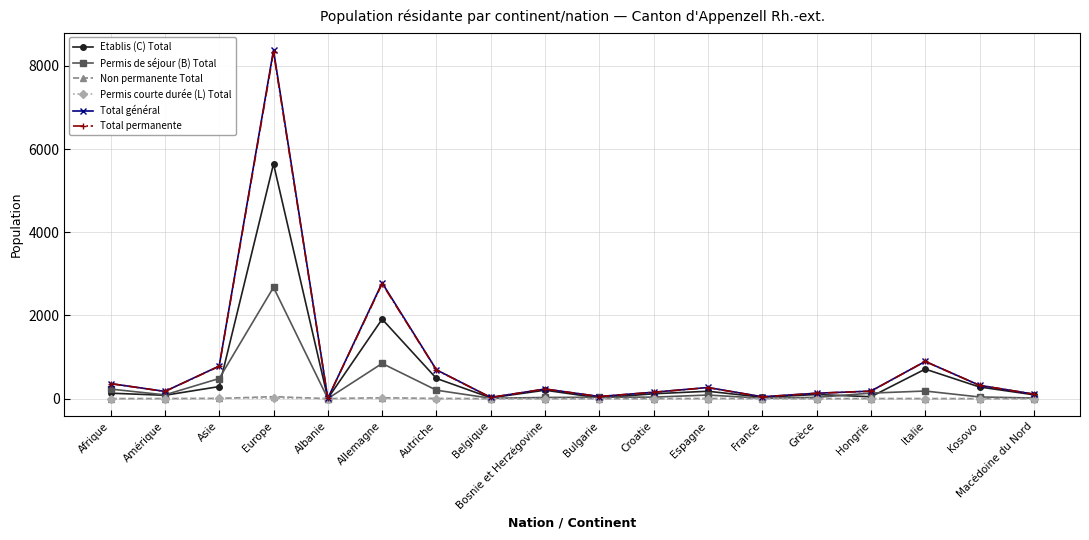

What is the sum of all Total permanente values?

15507